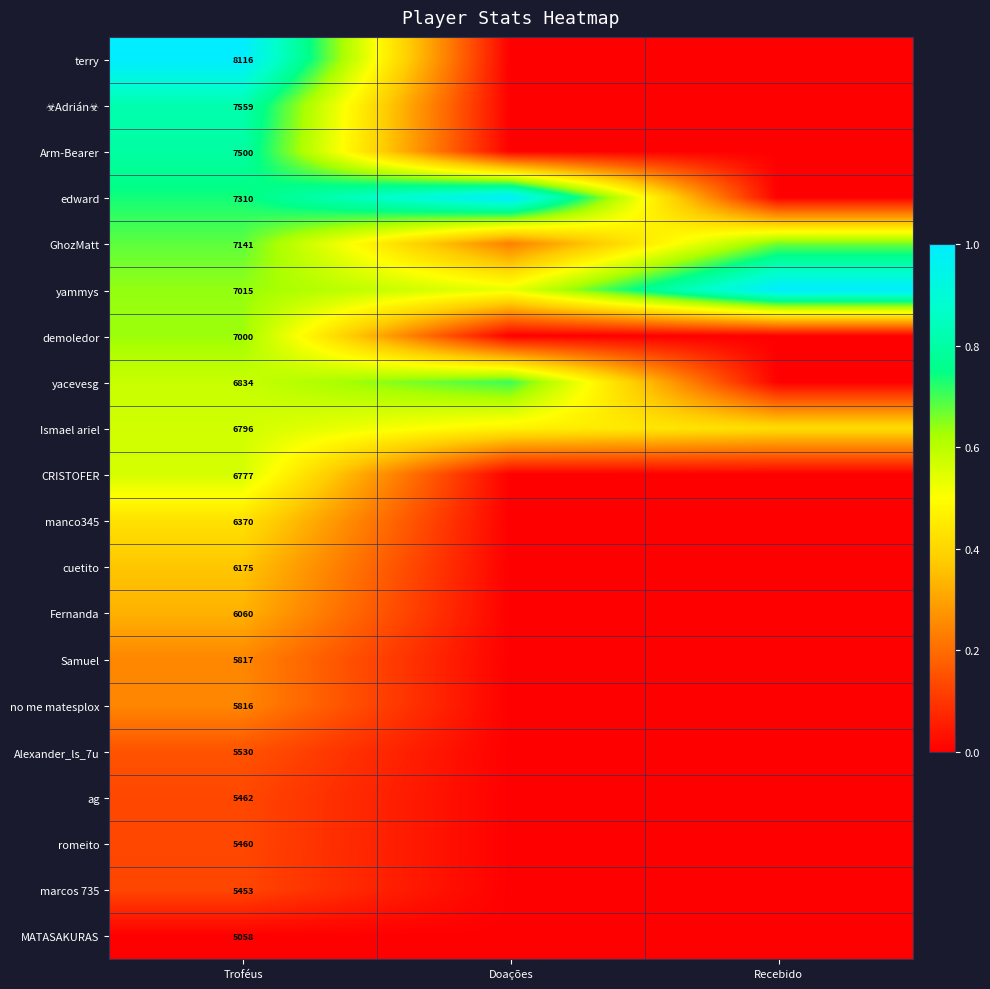

What is the difference between the maximum and minimum values in the no me matesplox series?

0.2